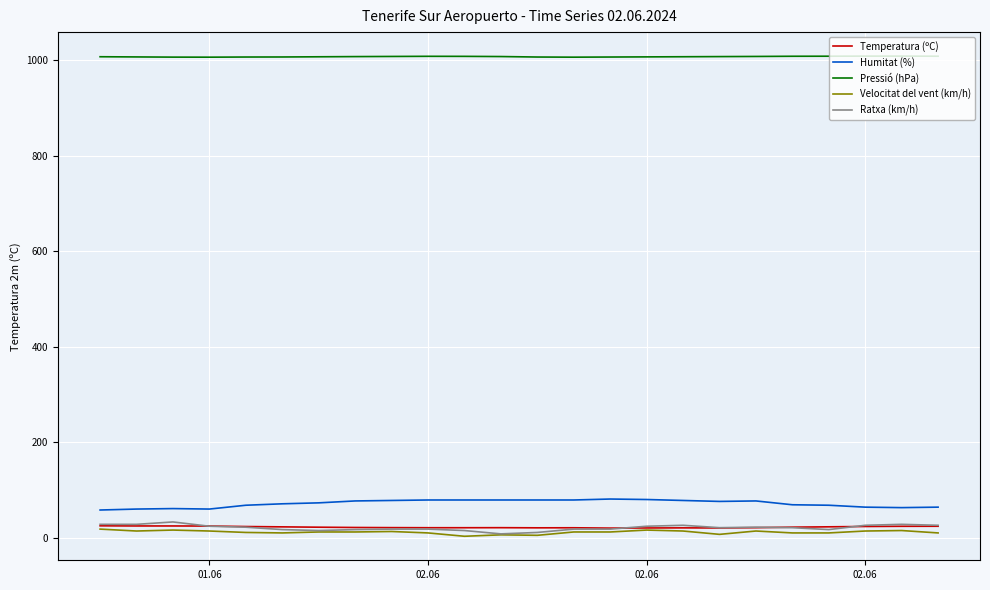

True or false: Humitat (%) has more than 0 interior local peaks.

True